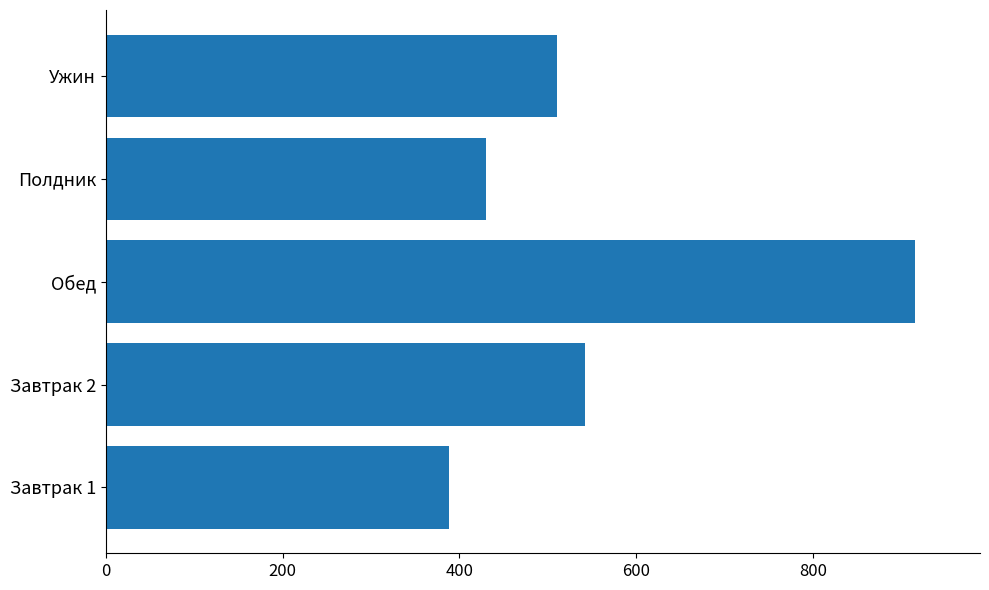

The chart shows a value of 430 at Полдник. True or false?

True